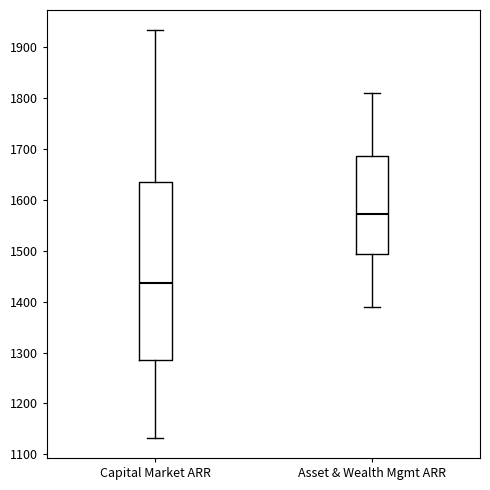

Which box's median line is the highest?

Asset & Wealth Mgmt ARR